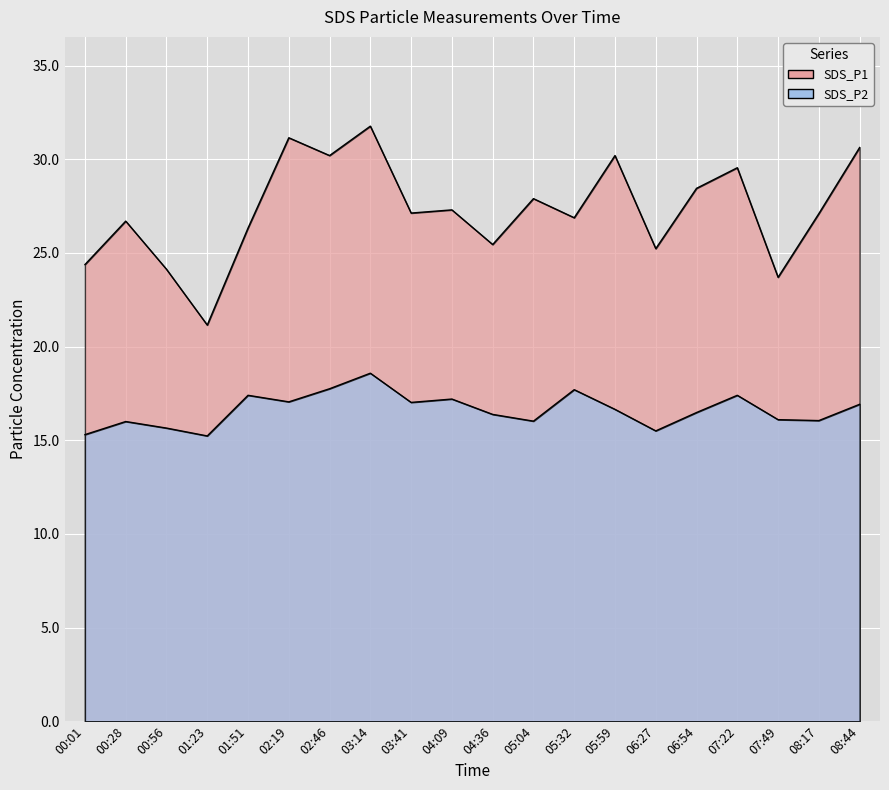

True or false: SDS_P2 and SDS_P1 intersect in this chart.

False